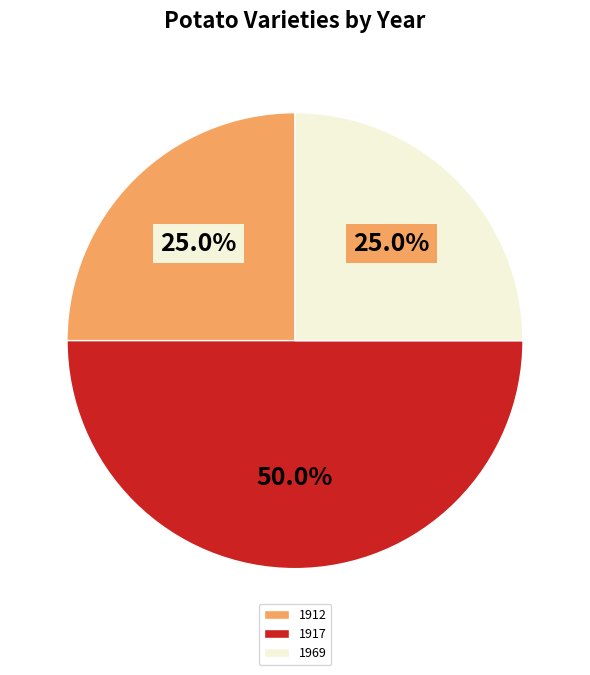

To the nearest percent, what is the average slice percentage?

33%